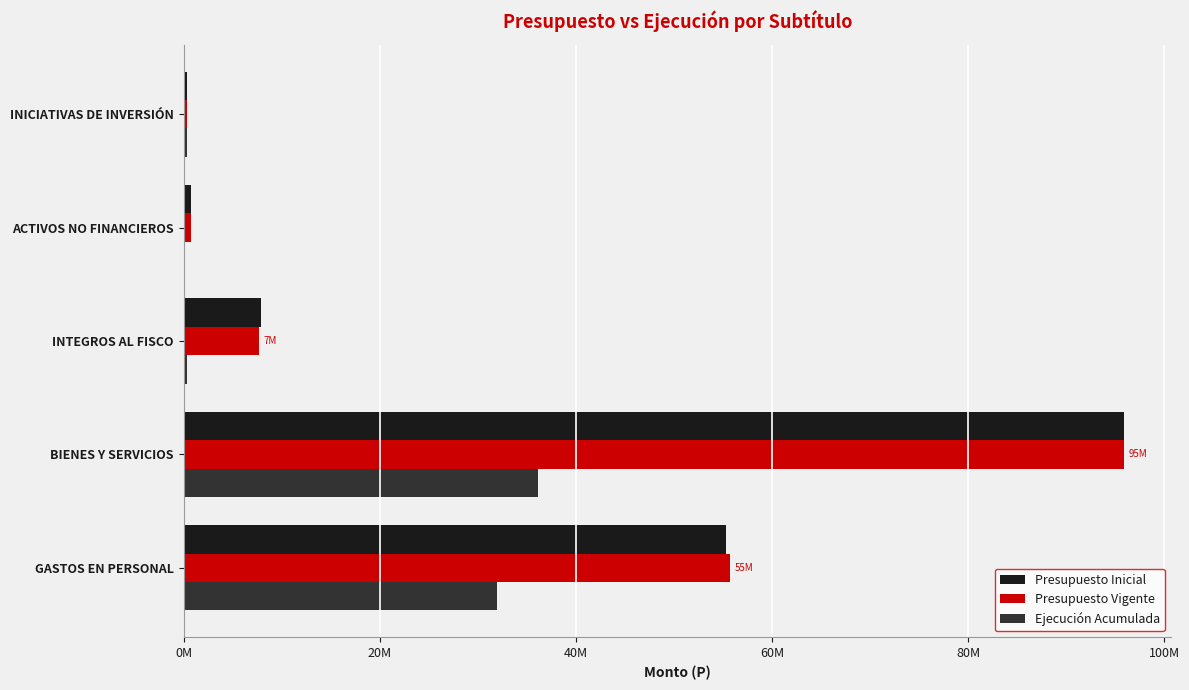

What are all the series names shown in the legend?

Presupuesto Inicial, Presupuesto Vigente, Ejecución Acumulada